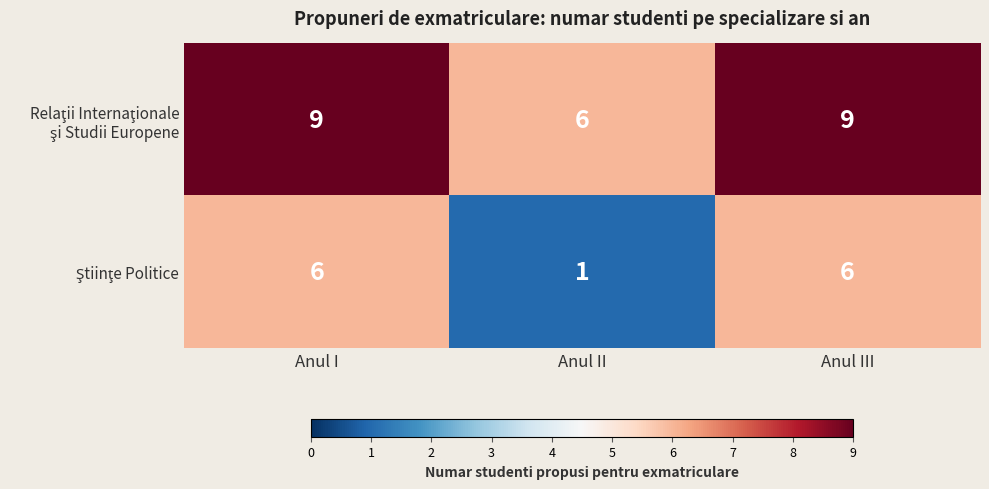

What is the total value across all series at Anul I?

15